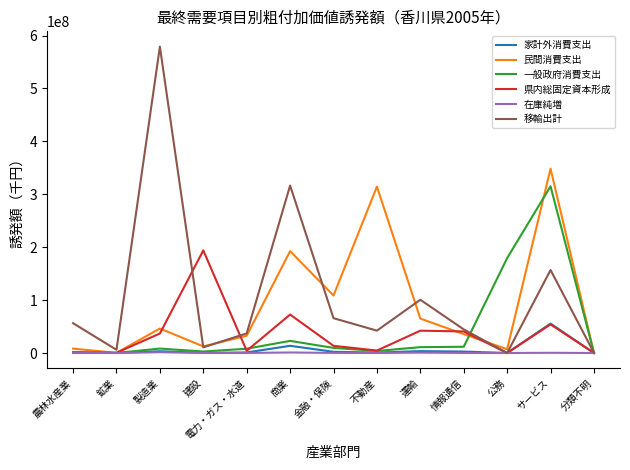

How many interior local peaks does the 民間消費支出 series have?

4